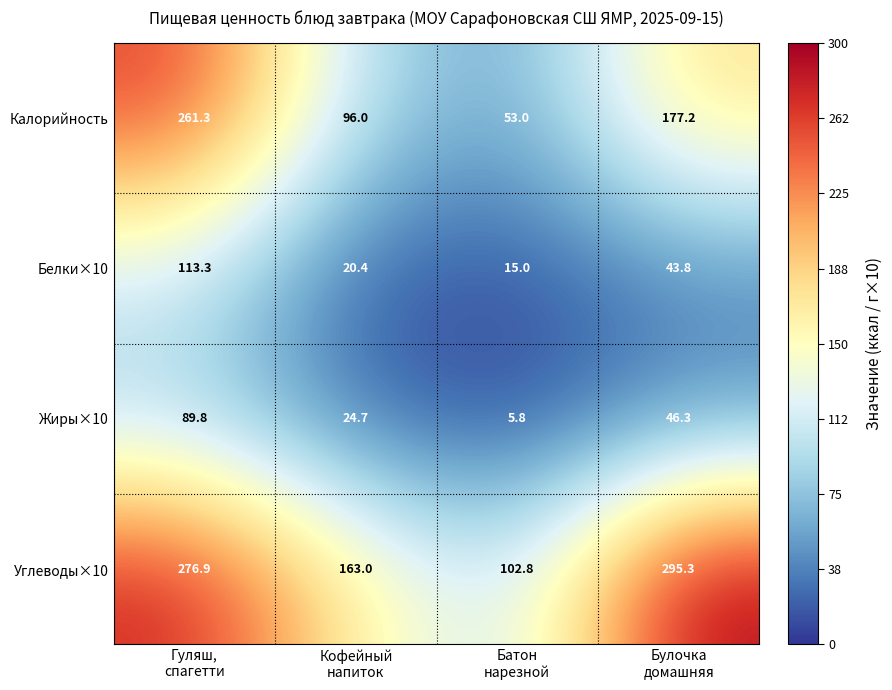

What is the greatest value displayed?

295.3